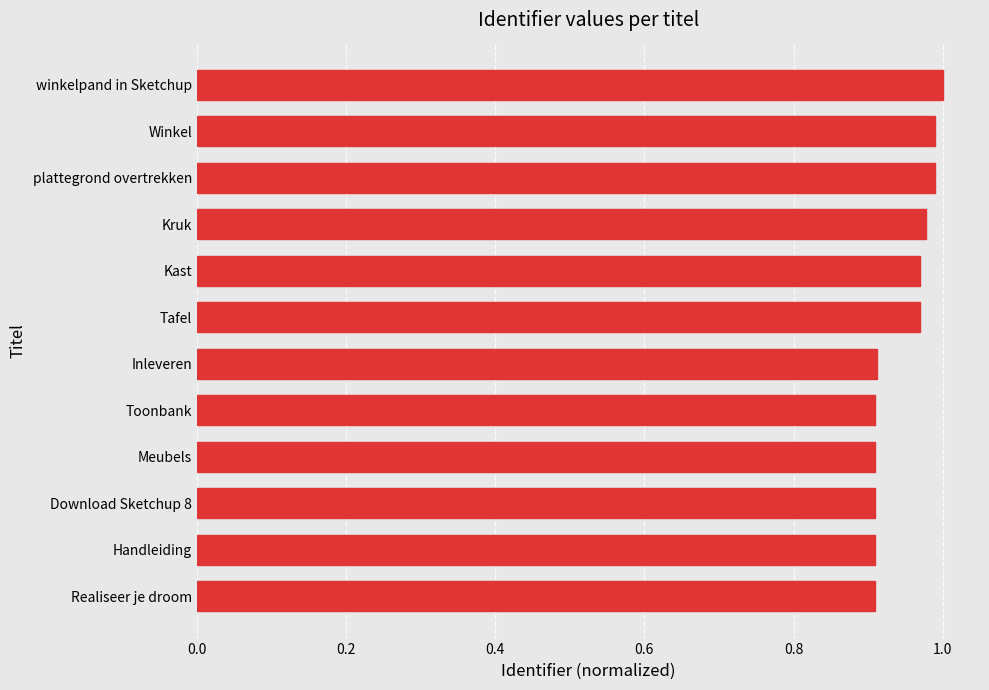

Which has a higher value, Download Sketchup 8 or Kast?

Kast